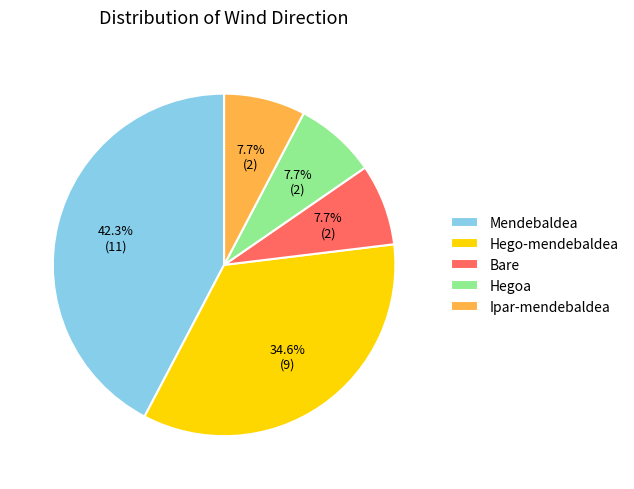

Between Hego-mendebaldea and Mendebaldea, which is larger?

Mendebaldea